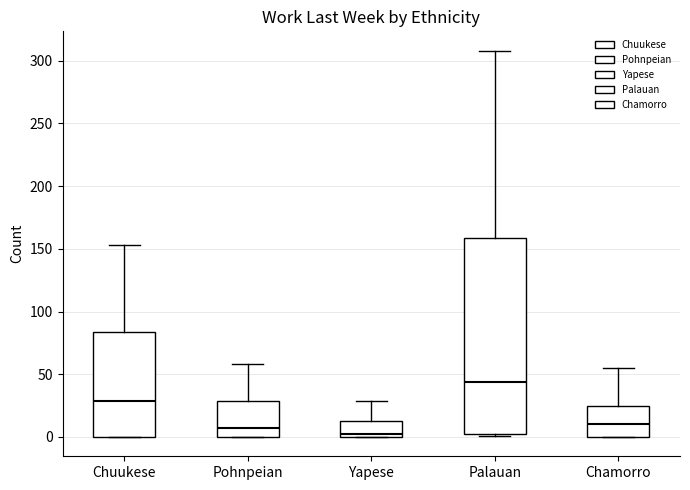

Which box has the lowest median line?

Yapese